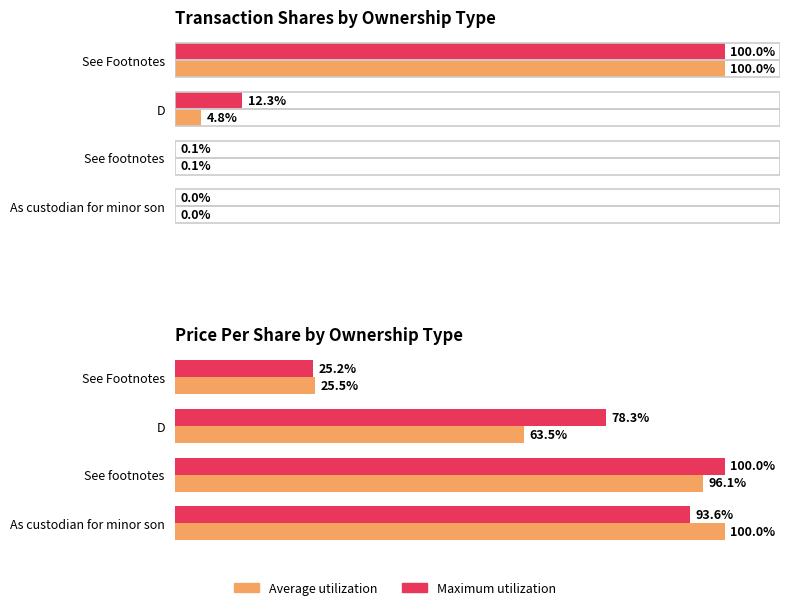

What is the difference between the maximum and minimum values in the Average utilization series?

74.5